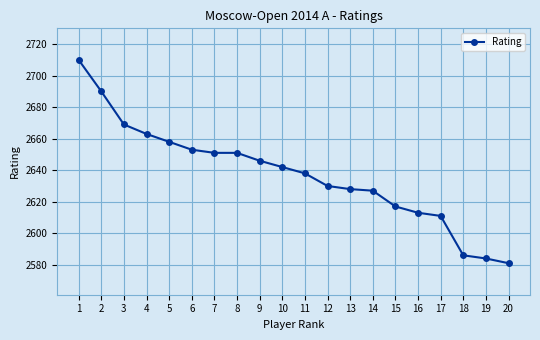

Does the chart have visible grid lines?

Yes